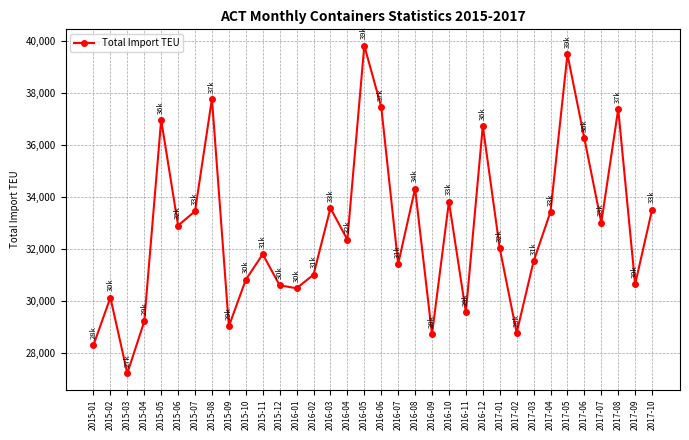

The value at 2015-03 is 27223. True or false?

True